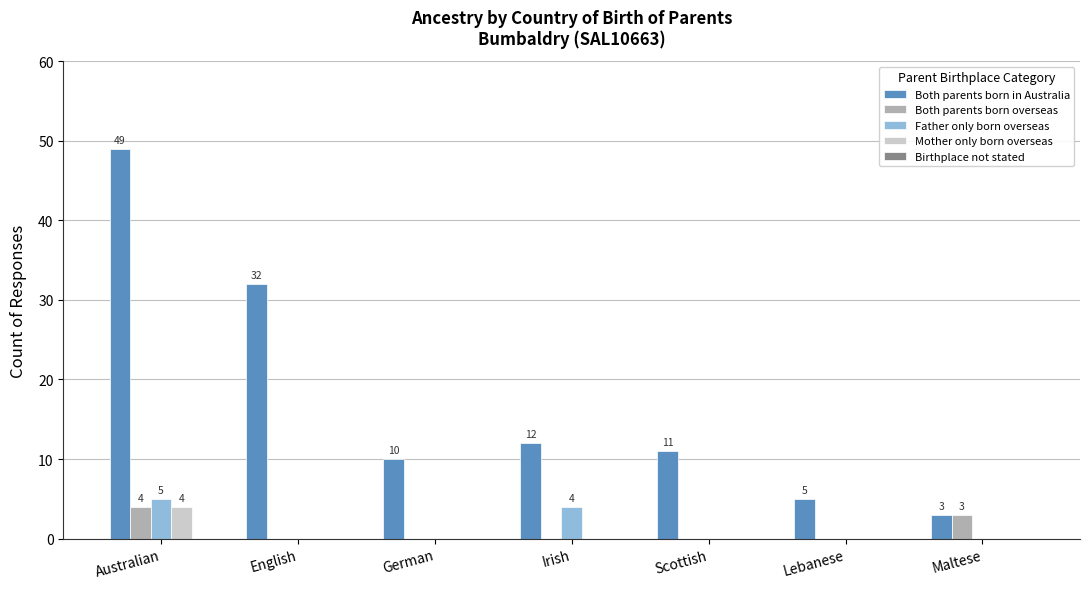

Are the bars horizontal?

No